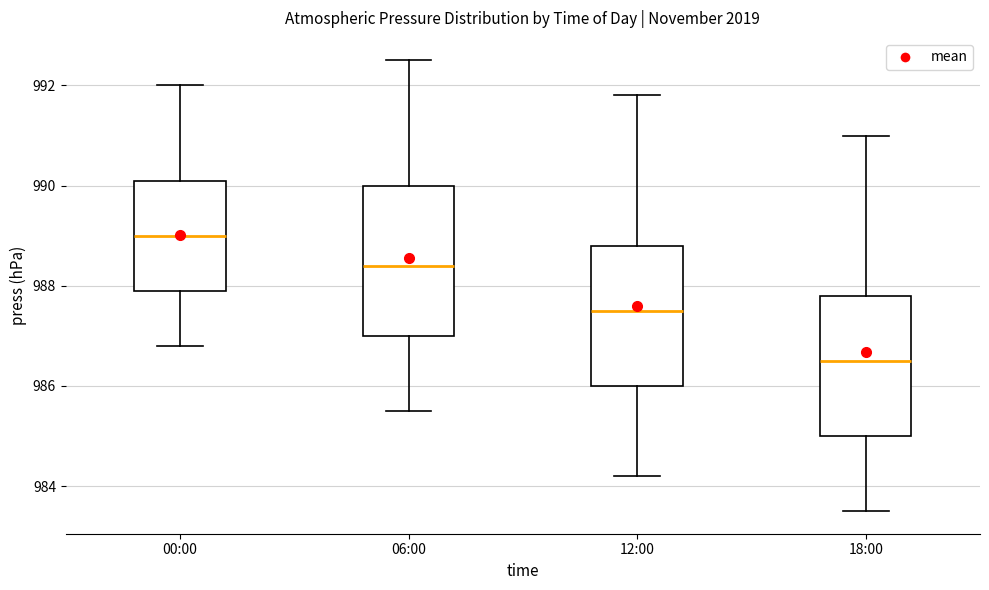

Which box is the tallest, from its lower edge to its upper edge?

06:00